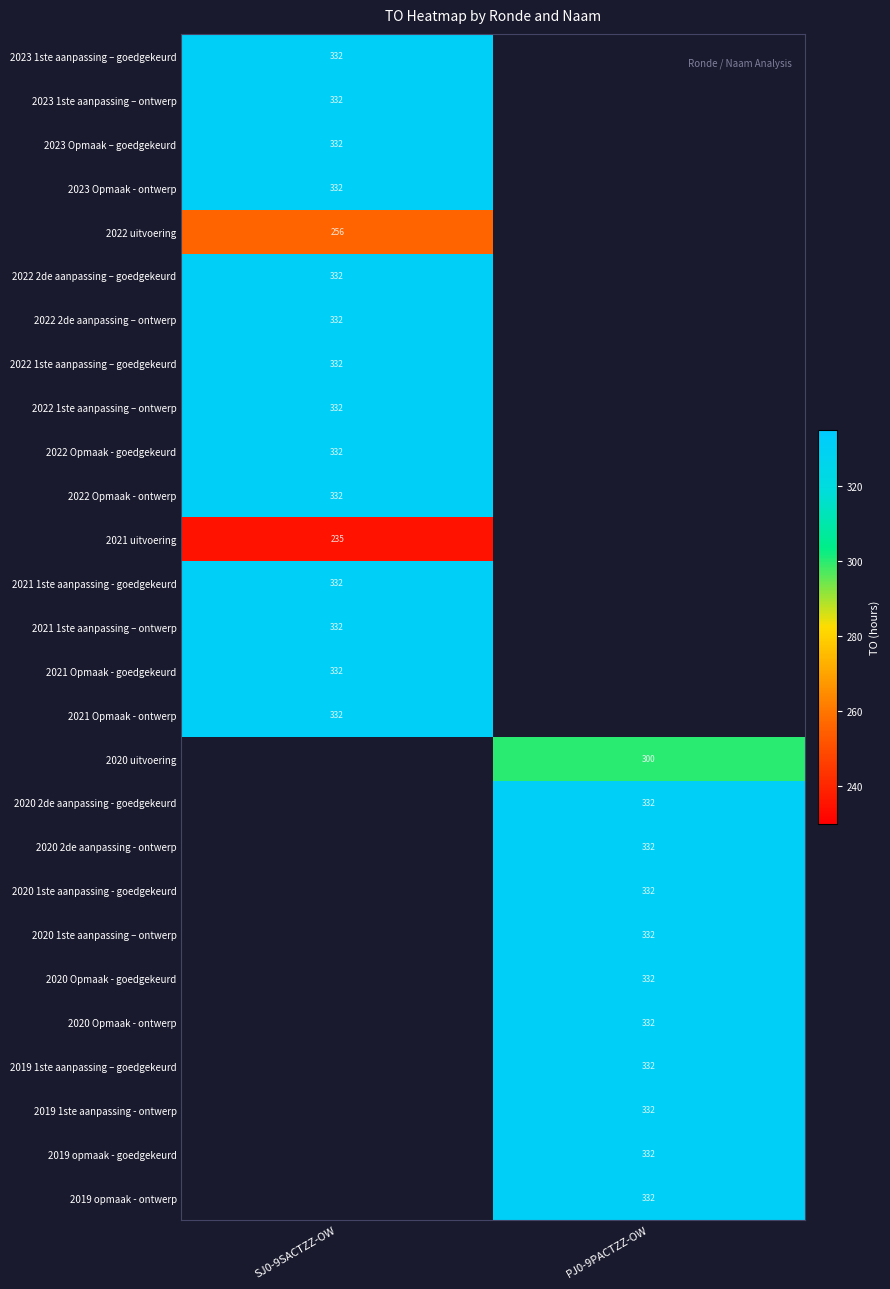

Is it true that 2022 Opmaak - goedgekeurd equals 70 at SJ0-9SACTZZ-OW?

False